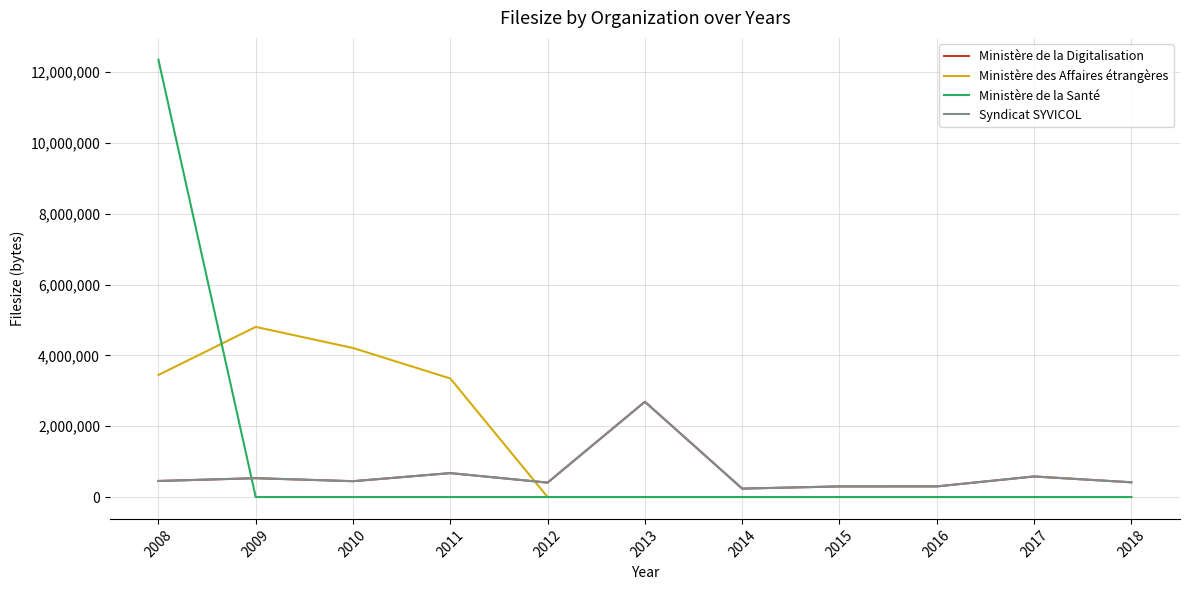

Reading left to right, transcribe all the data shown in this chart.

Ministère de la Digitalisation: 2008=453351	2009=532383	2010=447589	2011=675823	2012=407534	2013=2691625	2014=238118	2015=300033	2016=300280	2017=581020	2018=416636
Ministère des Affaires étrangères: 2008=3448473	2009=4805972	2010=4210423	2011=3349126	2012=0	2013=0	2014=0	2015=0	2016=0	2017=0	2018=0
Ministère de la Santé: 2008=12352850	2009=0	2010=0	2011=0	2012=0	2013=0	2014=0	2015=0	2016=0	2017=0	2018=0
Syndicat SYVICOL: 2008=453351	2009=532383	2010=447589	2011=675823	2012=407534	2013=2691625	2014=238118	2015=300033	2016=300280	2017=581020	2018=416636